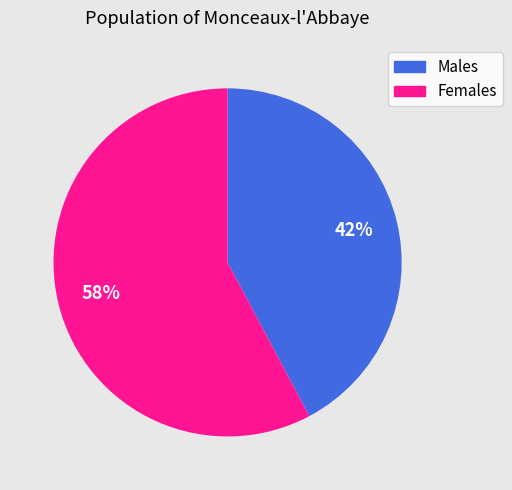

Is there a majority slice in this chart?

Yes